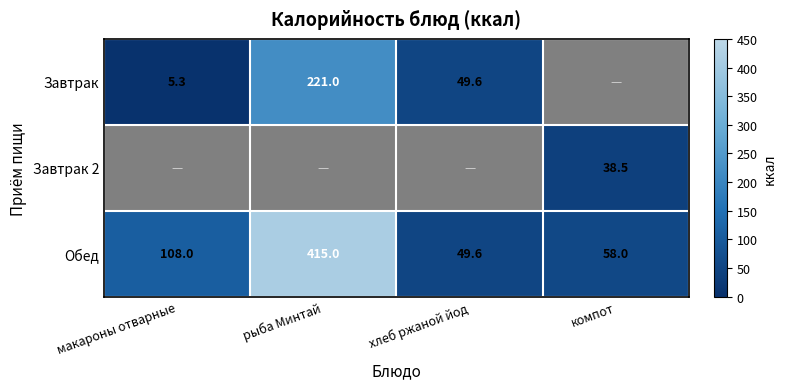

What is the average value of the Обед series?

157.7